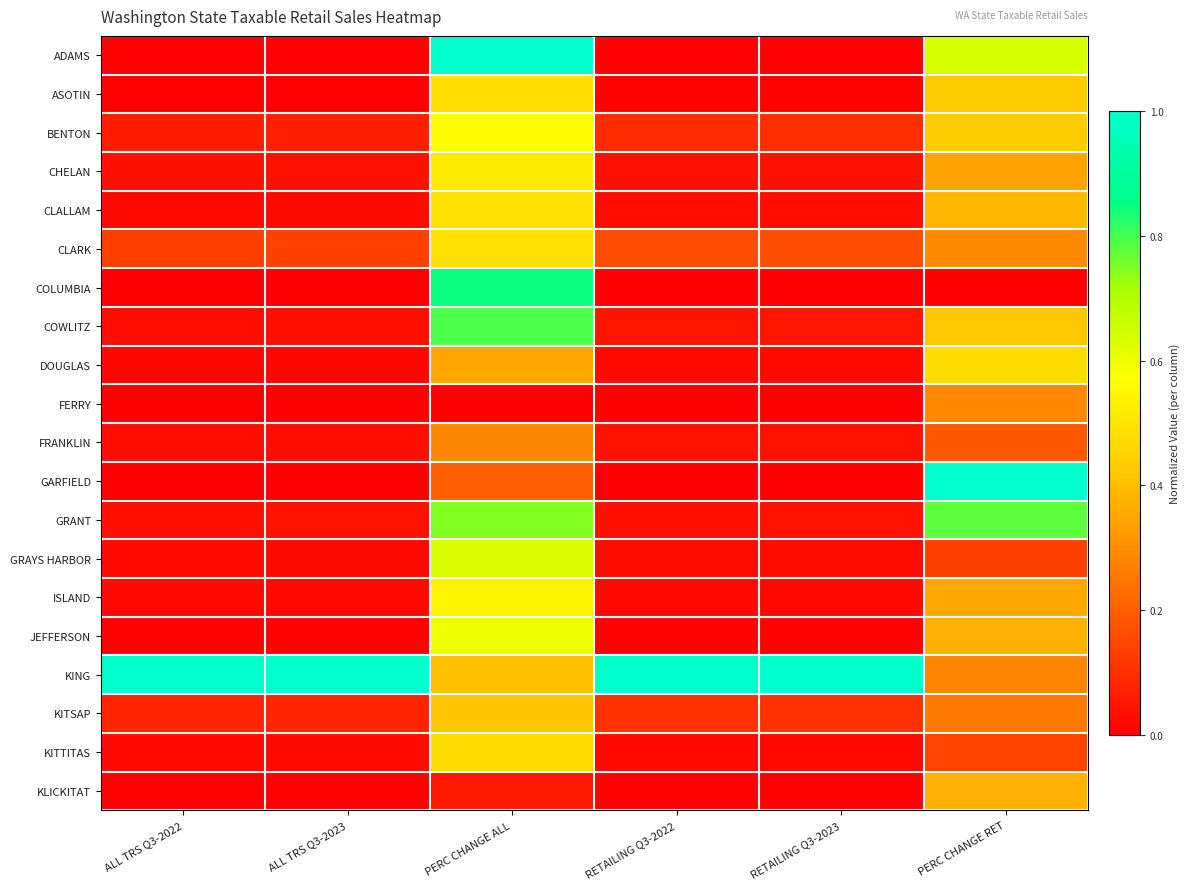

Reading left to right, what are all the values shown in this chart?

ADAMS: ALL TRS Q3-2022=0.0	ALL TRS Q3-2023=0.0	PERC CHANGE ALL=1.0	RETAILING Q3-2022=0.0	RETAILING Q3-2023=0.0	PERC CHANGE RET=0.6
ASOTIN: ALL TRS Q3-2022=0.0	ALL TRS Q3-2023=0.0	PERC CHANGE ALL=0.5	RETAILING Q3-2022=0.0	RETAILING Q3-2023=0.0	PERC CHANGE RET=0.4
BENTON: ALL TRS Q3-2022=0.1	ALL TRS Q3-2023=0.1	PERC CHANGE ALL=0.6	RETAILING Q3-2022=0.1	RETAILING Q3-2023=0.1	PERC CHANGE RET=0.4
CHELAN: ALL TRS Q3-2022=0.0	ALL TRS Q3-2023=0.0	PERC CHANGE ALL=0.5	RETAILING Q3-2022=0.0	RETAILING Q3-2023=0.0	PERC CHANGE RET=0.3
CLALLAM: ALL TRS Q3-2022=0.0	ALL TRS Q3-2023=0.0	PERC CHANGE ALL=0.5	RETAILING Q3-2022=0.0	RETAILING Q3-2023=0.0	PERC CHANGE RET=0.4
CLARK: ALL TRS Q3-2022=0.1	ALL TRS Q3-2023=0.1	PERC CHANGE ALL=0.5	RETAILING Q3-2022=0.2	RETAILING Q3-2023=0.2	PERC CHANGE RET=0.3
COLUMBIA: ALL TRS Q3-2022=0.0	ALL TRS Q3-2023=0.0	PERC CHANGE ALL=0.8	RETAILING Q3-2022=0.0	RETAILING Q3-2023=0.0	PERC CHANGE RET=0.0
COWLITZ: ALL TRS Q3-2022=0.0	ALL TRS Q3-2023=0.0	PERC CHANGE ALL=0.8	RETAILING Q3-2022=0.0	RETAILING Q3-2023=0.0	PERC CHANGE RET=0.4
DOUGLAS: ALL TRS Q3-2022=0.0	ALL TRS Q3-2023=0.0	PERC CHANGE ALL=0.4	RETAILING Q3-2022=0.0	RETAILING Q3-2023=0.0	PERC CHANGE RET=0.5
FERRY: ALL TRS Q3-2022=0.0	ALL TRS Q3-2023=0.0	PERC CHANGE ALL=0.0	RETAILING Q3-2022=0.0	RETAILING Q3-2023=0.0	PERC CHANGE RET=0.3
FRANKLIN: ALL TRS Q3-2022=0.0	ALL TRS Q3-2023=0.0	PERC CHANGE ALL=0.3	RETAILING Q3-2022=0.0	RETAILING Q3-2023=0.0	PERC CHANGE RET=0.2
GARFIELD: ALL TRS Q3-2022=0.0	ALL TRS Q3-2023=0.0	PERC CHANGE ALL=0.2	RETAILING Q3-2022=0.0	RETAILING Q3-2023=0.0	PERC CHANGE RET=1.0
GRANT: ALL TRS Q3-2022=0.0	ALL TRS Q3-2023=0.0	PERC CHANGE ALL=0.7	RETAILING Q3-2022=0.0	RETAILING Q3-2023=0.0	PERC CHANGE RET=0.8
GRAYS HARBOR: ALL TRS Q3-2022=0.0	ALL TRS Q3-2023=0.0	PERC CHANGE ALL=0.6	RETAILING Q3-2022=0.0	RETAILING Q3-2023=0.0	PERC CHANGE RET=0.1
ISLAND: ALL TRS Q3-2022=0.0	ALL TRS Q3-2023=0.0	PERC CHANGE ALL=0.5	RETAILING Q3-2022=0.0	RETAILING Q3-2023=0.0	PERC CHANGE RET=0.4
JEFFERSON: ALL TRS Q3-2022=0.0	ALL TRS Q3-2023=0.0	PERC CHANGE ALL=0.6	RETAILING Q3-2022=0.0	RETAILING Q3-2023=0.0	PERC CHANGE RET=0.4
KING: ALL TRS Q3-2022=1.0	ALL TRS Q3-2023=1.0	PERC CHANGE ALL=0.4	RETAILING Q3-2022=1.0	RETAILING Q3-2023=1.0	PERC CHANGE RET=0.3
KITSAP: ALL TRS Q3-2022=0.1	ALL TRS Q3-2023=0.1	PERC CHANGE ALL=0.4	RETAILING Q3-2022=0.1	RETAILING Q3-2023=0.1	PERC CHANGE RET=0.3
KITTITAS: ALL TRS Q3-2022=0.0	ALL TRS Q3-2023=0.0	PERC CHANGE ALL=0.5	RETAILING Q3-2022=0.0	RETAILING Q3-2023=0.0	PERC CHANGE RET=0.1
KLICKITAT: ALL TRS Q3-2022=0.0	ALL TRS Q3-2023=0.0	PERC CHANGE ALL=0.0	RETAILING Q3-2022=0.0	RETAILING Q3-2023=0.0	PERC CHANGE RET=0.4